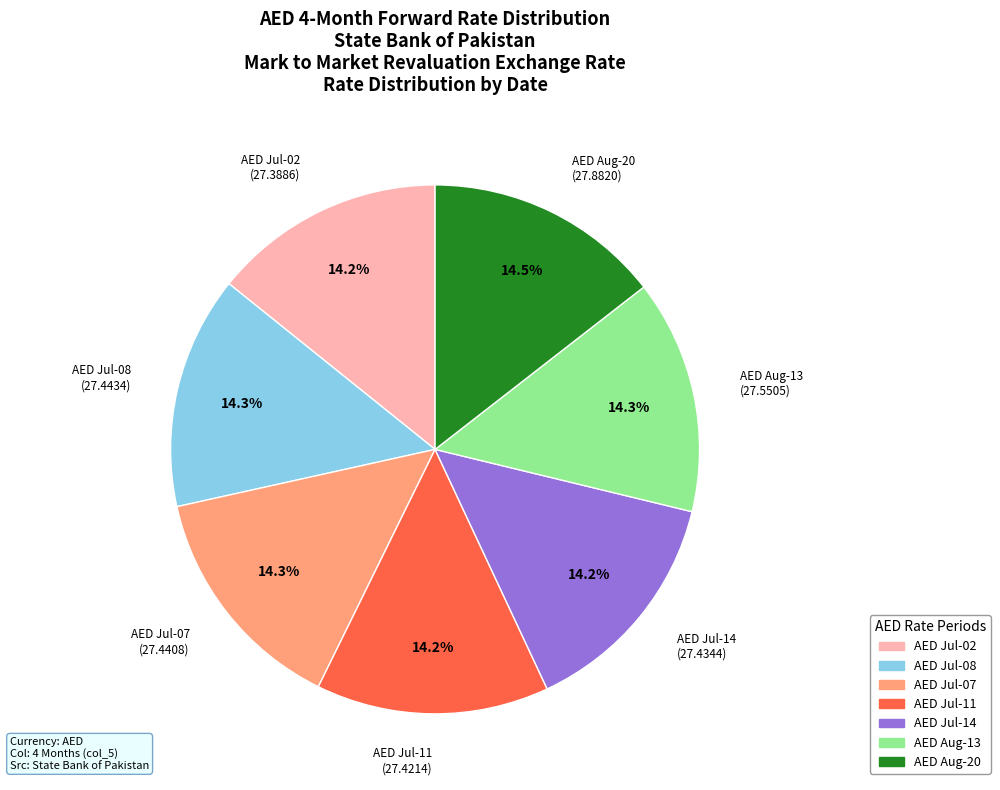

Does any single category account for the majority?

No